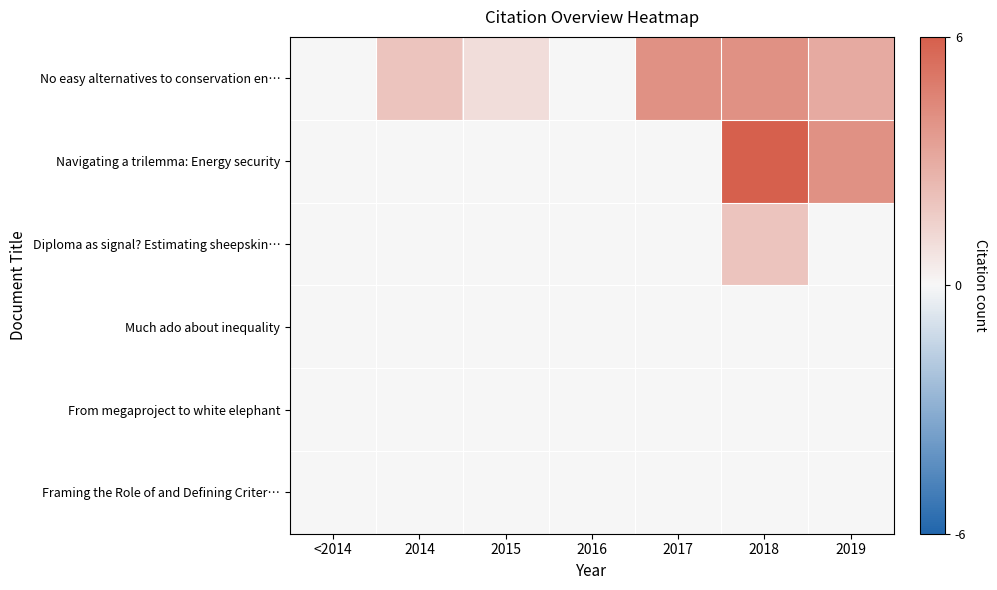

What is the greatest value displayed?

6